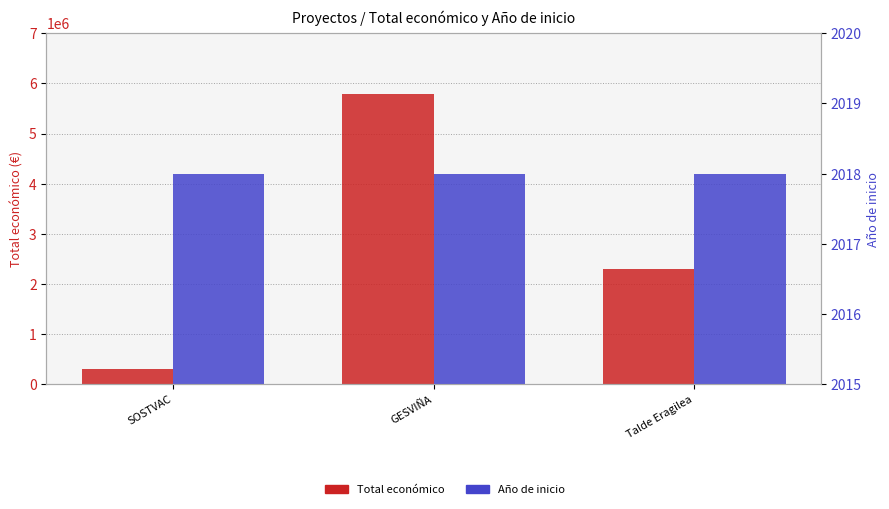

Which series changed the most between GESVIÑA and Talde Eragilea?

Total económico